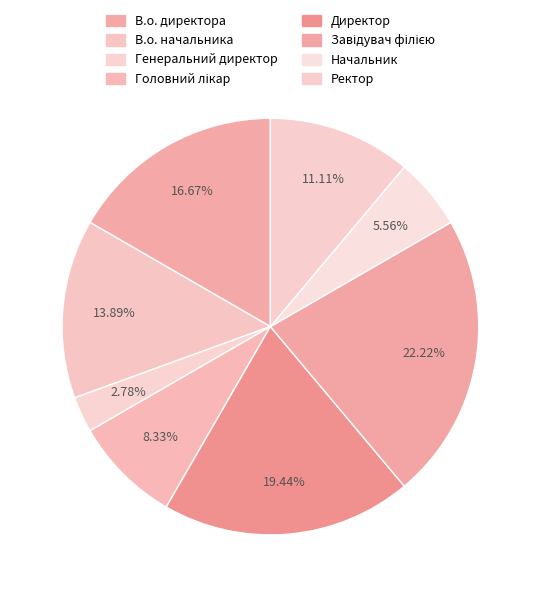

How much of the chart is everything except В.о. начальника?

86.1%